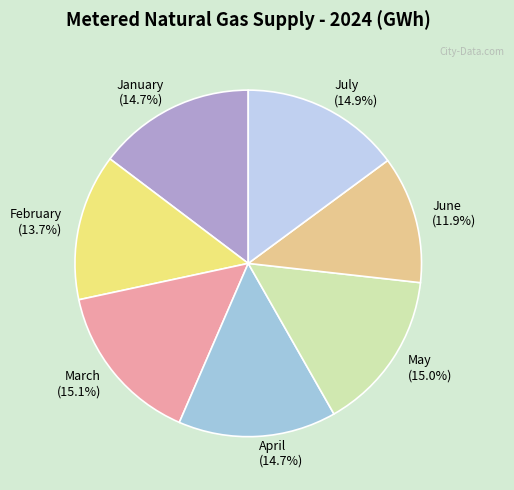

Which slice is the smallest?

June